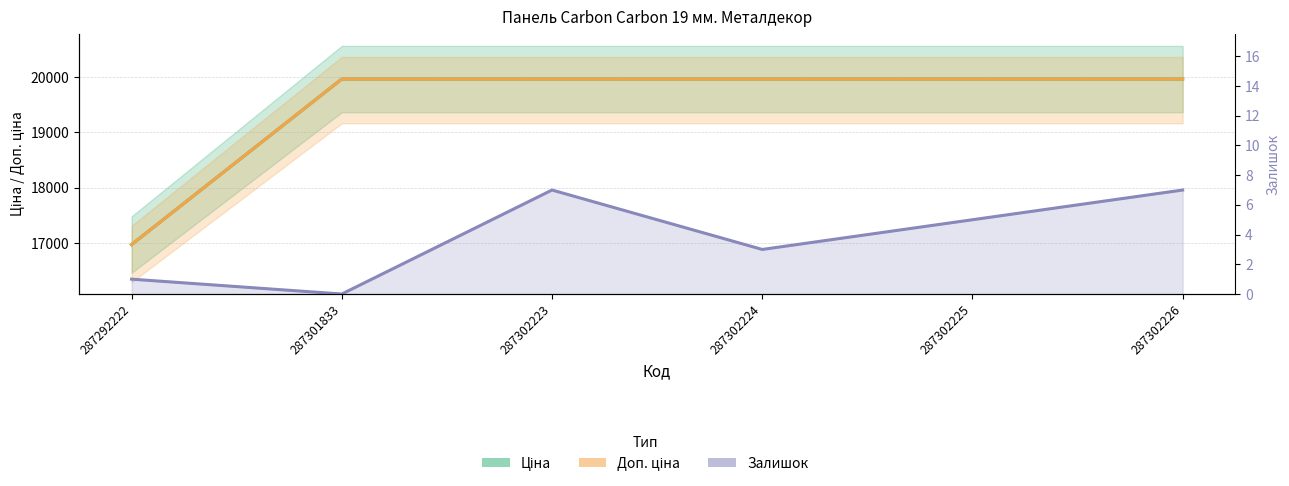

Is the value of Залишок at 287301833 greater than the value of Ціна at 287302226?

No